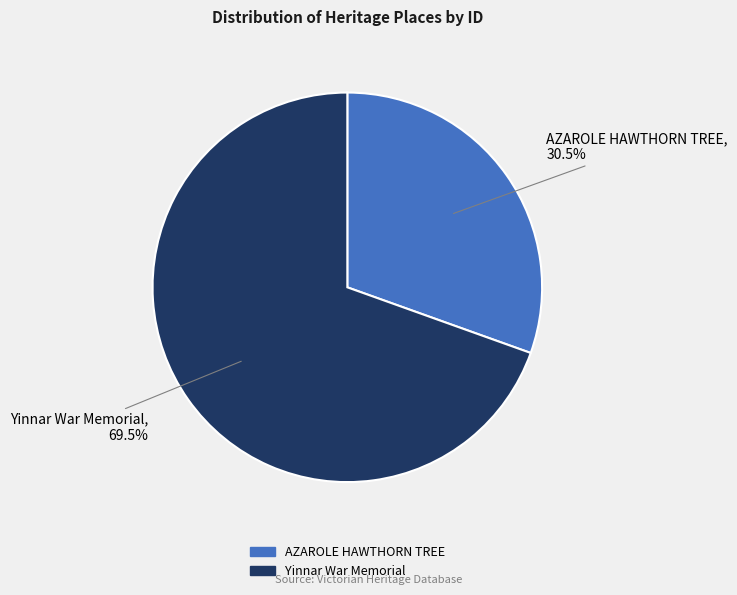

What is the majority slice?

Yinnar War Memorial